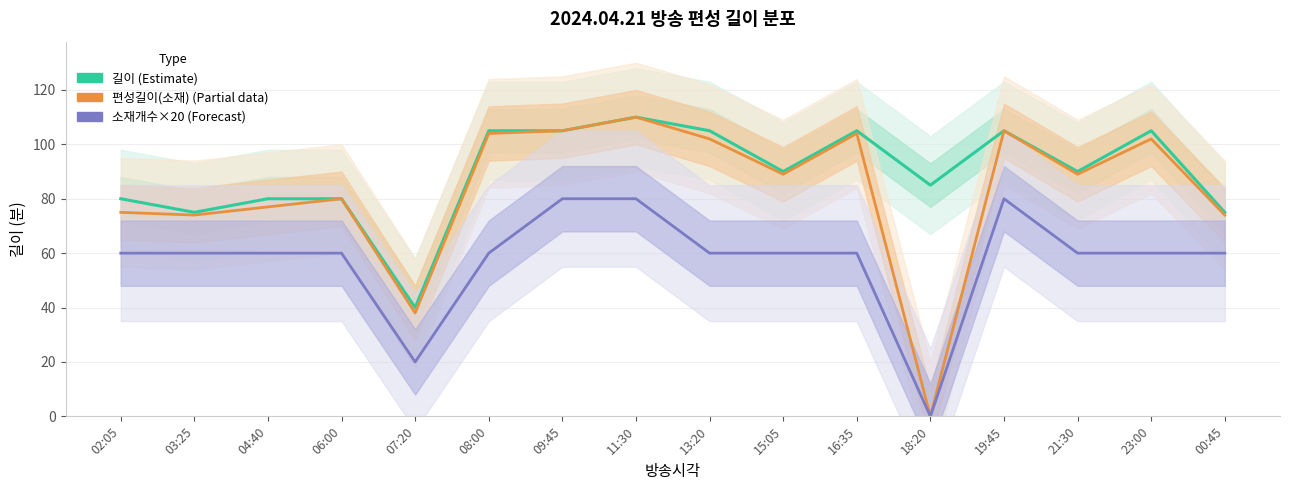

Reading left to right, list all the values displayed in this chart.

길이 (Estimate): 02:05=80	03:25=75	04:40=80	06:00=80	07:20=40	08:00=105	09:45=105	11:30=110	13:20=105	15:05=90	16:35=105	18:20=85	19:45=105	21:30=90	23:00=105	00:45=75
편성길이(소재) (Partial): 02:05=75	03:25=74	04:40=77	06:00=80	07:20=38	08:00=104	09:45=105	11:30=110	13:20=102	15:05=89	16:35=104	18:20=0	19:45=105	21:30=89	23:00=102	00:45=74
소재개수×20 (Forecast): 02:05=60	03:25=60	04:40=60	06:00=60	07:20=20	08:00=60	09:45=80	11:30=80	13:20=60	15:05=60	16:35=60	18:20=0	19:45=80	21:30=60	23:00=60	00:45=60